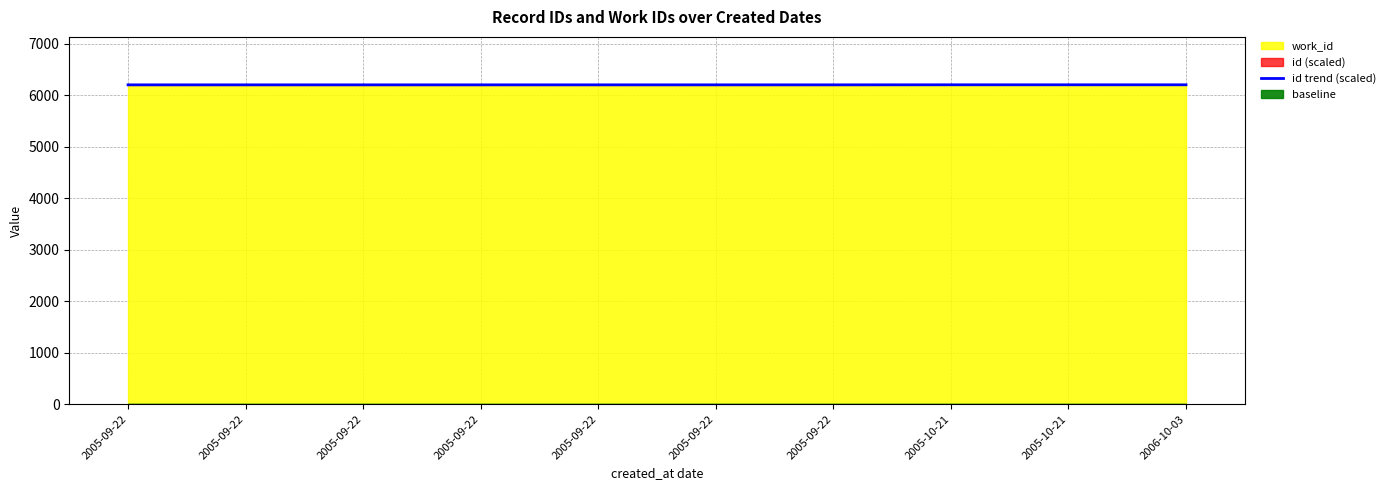

At which label is the value closest to 6202?

2005-09-22